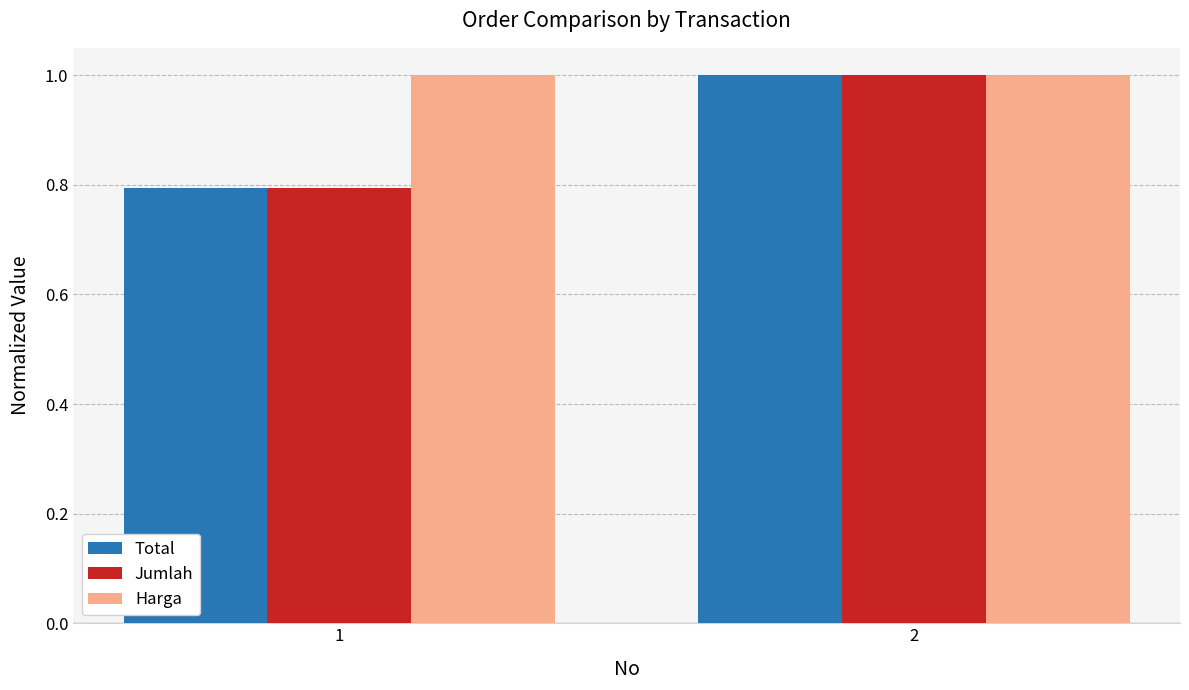

What is the maximum value for Total?

1.0